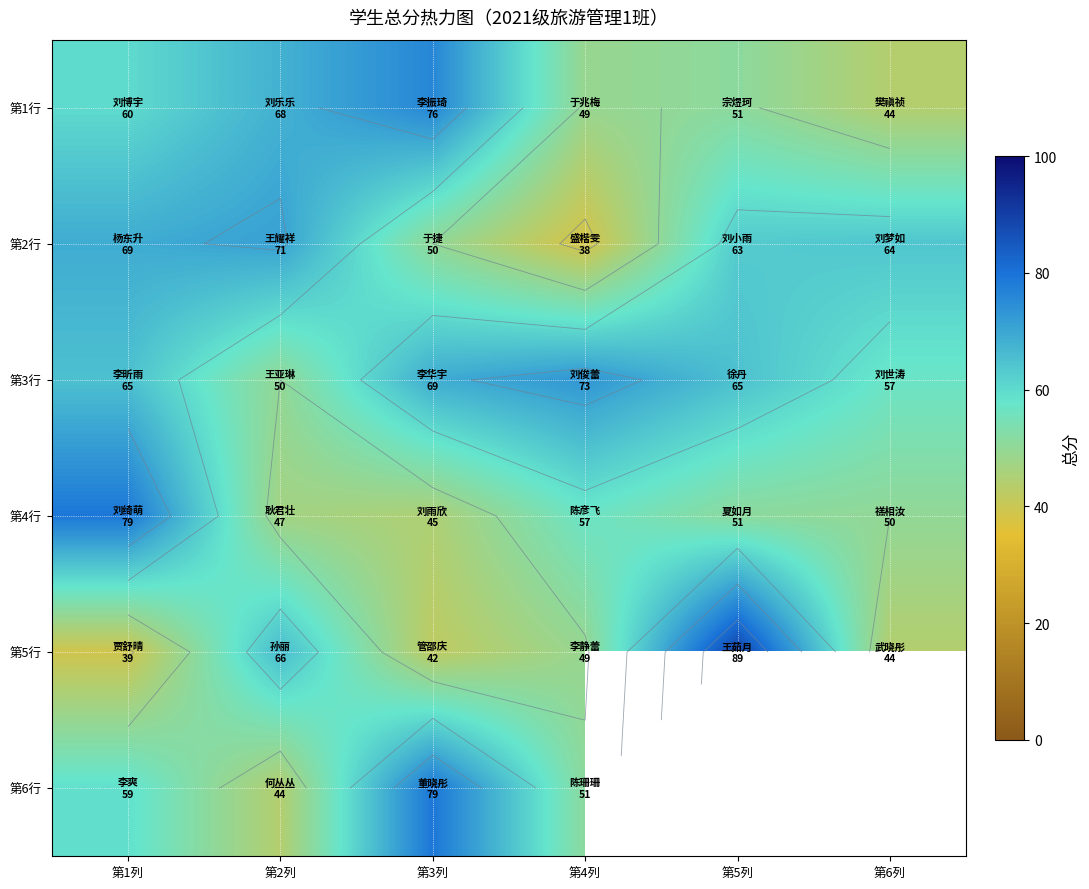

The value of 第6行 at 第2列 is 44.0. True or false?

True